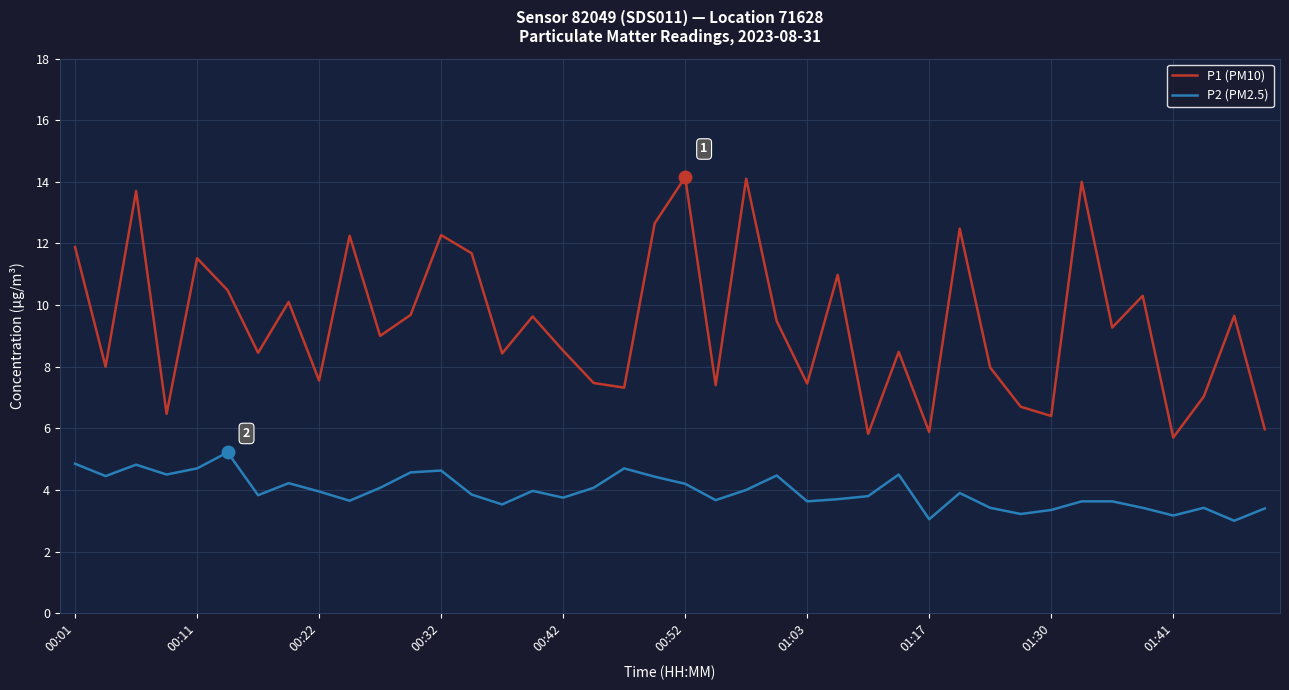

What is the maximum value shown in the chart?

14.2